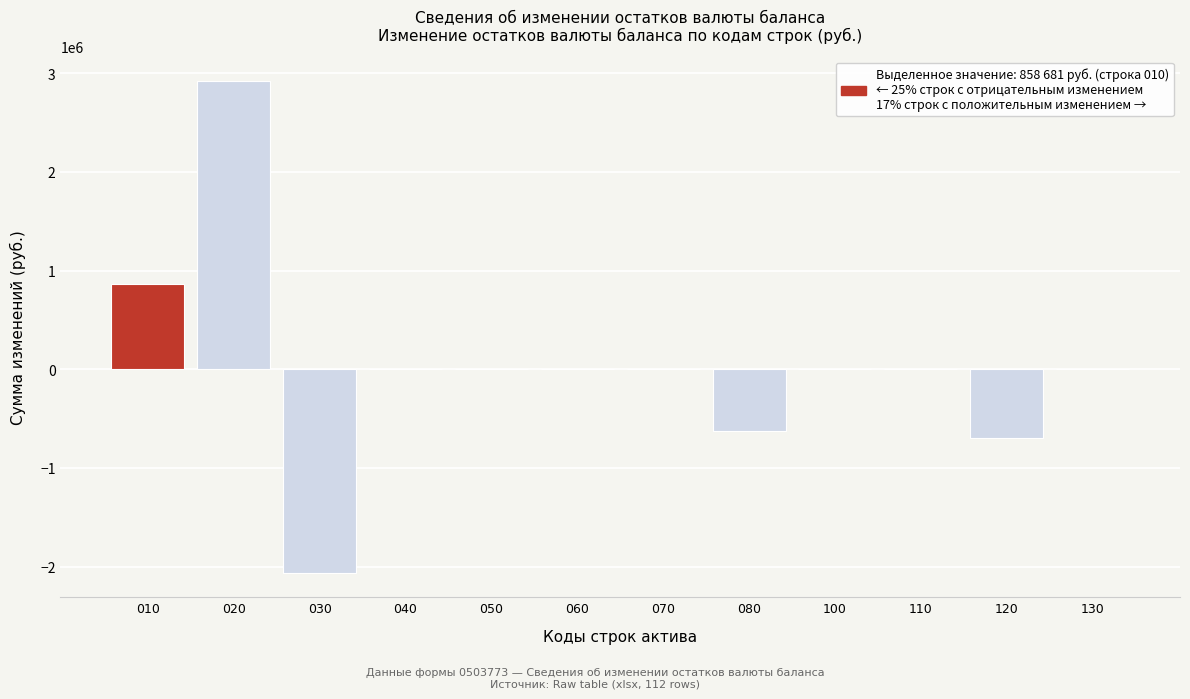

Reading left to right, what are all the values shown in this chart?

010=858681.4	020=2919167.9	030=-2060486.5	040=0.0	050=0.0	060=0.0	070=0.0	080=-621364.8	100=0.0	110=0.0	120=-696500.0	130=0.0